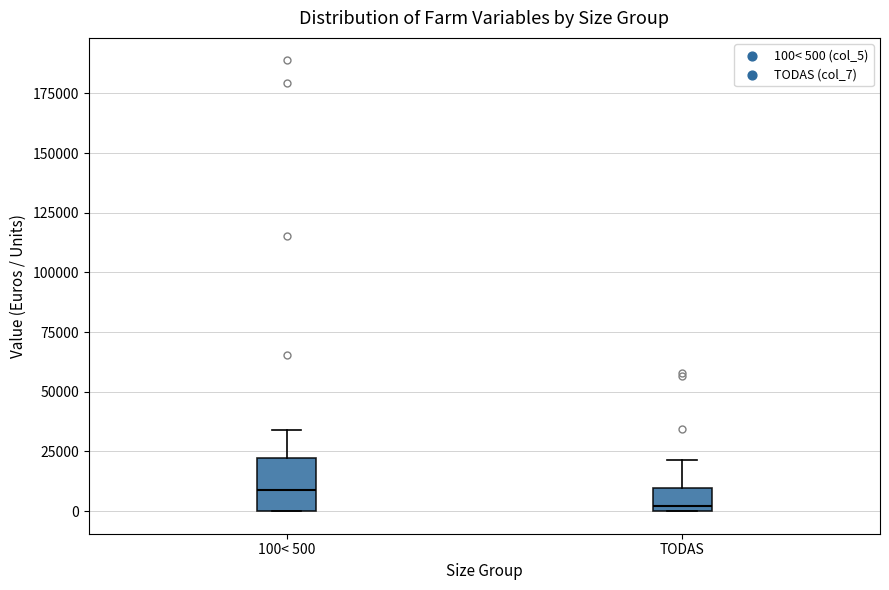

Reading left to right, read every box against the y-axis: the position of its median line, the range the box covers, and the ends of its whiskers. The values are not printed on the chart, so give them approximately, as read against the axis.

100< 500: median 10000, box 0 to 20000, whiskers 0 to 35000
TODAS: median 0 (just above the box's lower edge), box 0 to 10000, whiskers 0 to 20000